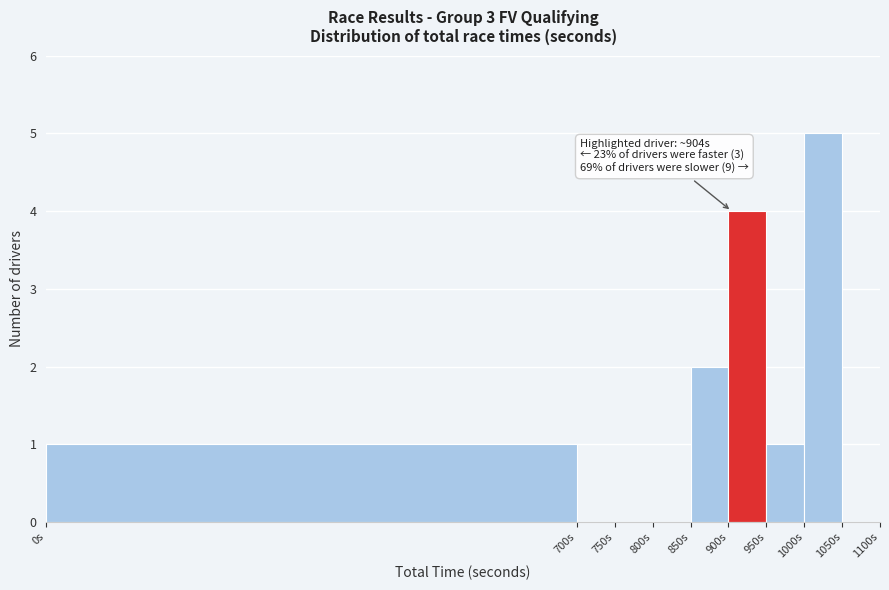

Over which range of the x-axis is the bar tallest?

1000 to 1050